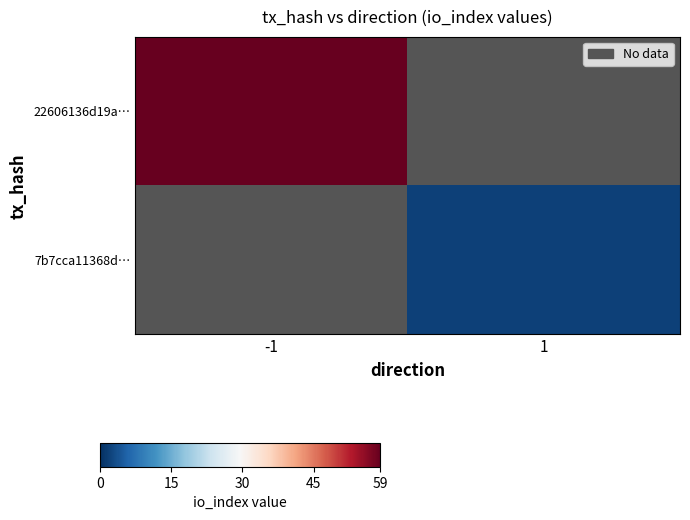

True or false: 22606136d19a… has a value of 0.5 at 1.

False